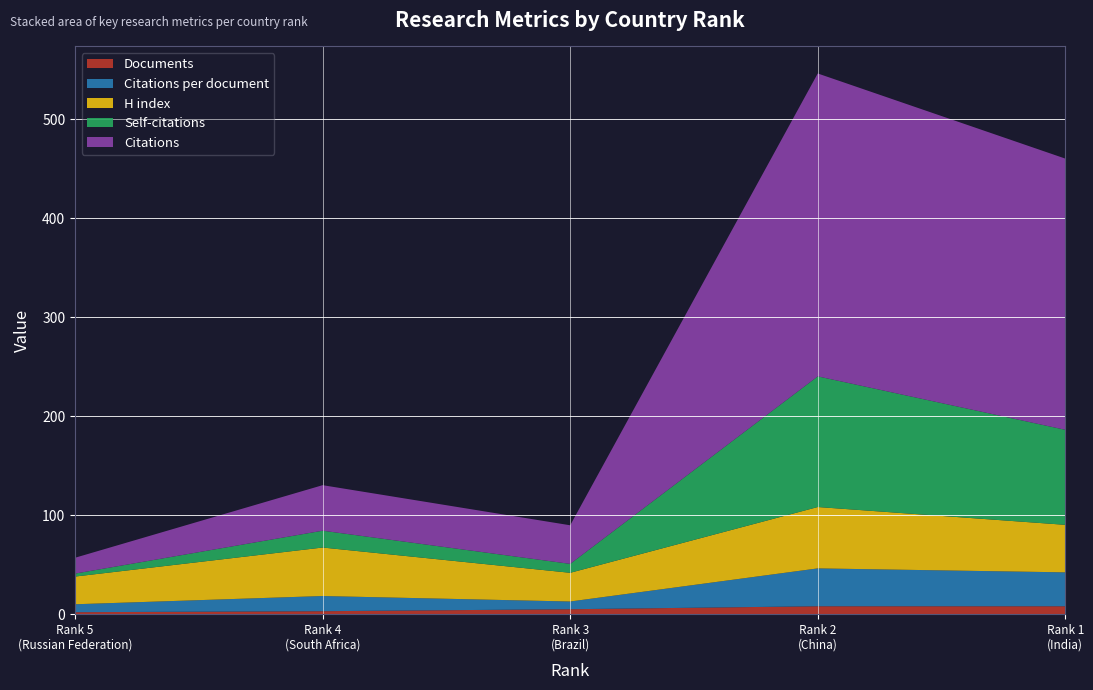

Reading right to left, extract all data points from this chart.

Documents: 8.0	8.0	5.0	3.0	2.0
Citations per document: 34.2	38.2	7.8	15.3	8.0
H index: 48.0	62.0	29.0	49.0	28.0
Self-citations: 96.0	132.0	9.0	17.0	3.0
Citations: 274.0	306.0	39.0	46.0	16.0